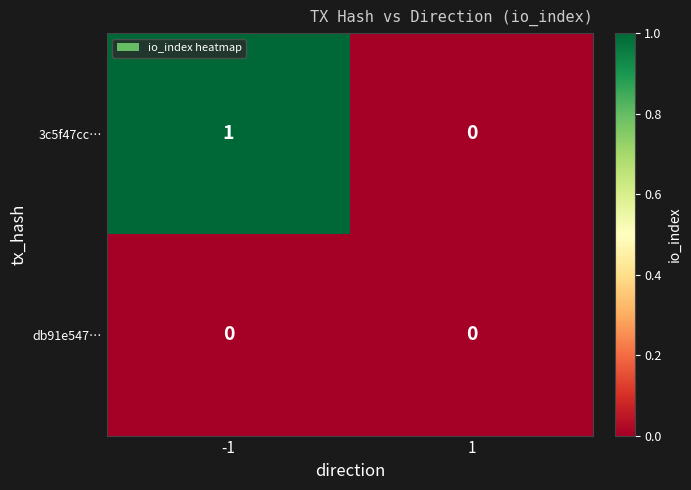

At which category is the sum across all series the highest?

-1